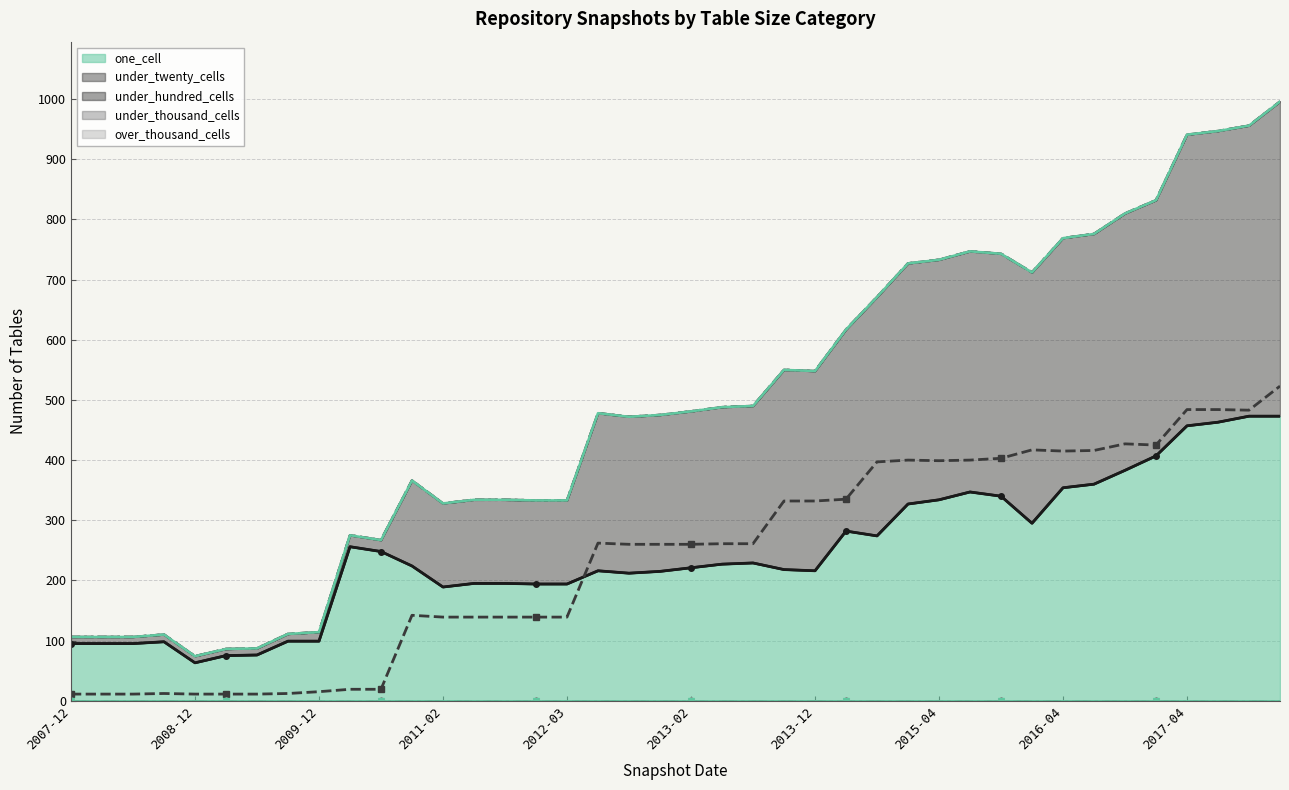

Rank the categories by one_cell (raw) value from highest to lowest.

38, 39, 37, 36, 35, 34, 33, 32, 29, 30, 28, 27, 31, 25, 26, 2017-04, 10, 22, 21, 11, 20, 23, 17, 24, 19, 18, 13, 14, 15, 16, 12, 2015-04, 2016-04, 2011-02, 2007-12, 2008-12, 2009-12, 2013-12, 2013-02, 2012-03